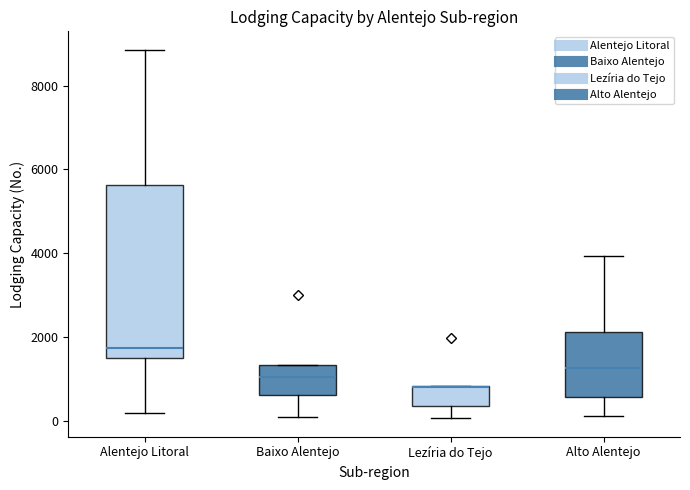

Reading left to right, read every box against the y-axis: the position of its median line, the range the box covers, and the ends of its whiskers. The values are not printed on the chart, so give them approximately, as read against the axis.

Alentejo Litoral: median 1800, box 1600 to 5600, whiskers 200 to 8800
Baixo Alentejo: median 1000, box 600 to 1400, whiskers 200 to 1400
Lezíria do Tejo: median 800 (drawn on the box's upper edge), box 400 to 800, whiskers 0 to 800
Alto Alentejo: median 1200, box 600 to 2200, whiskers 200 to 4000